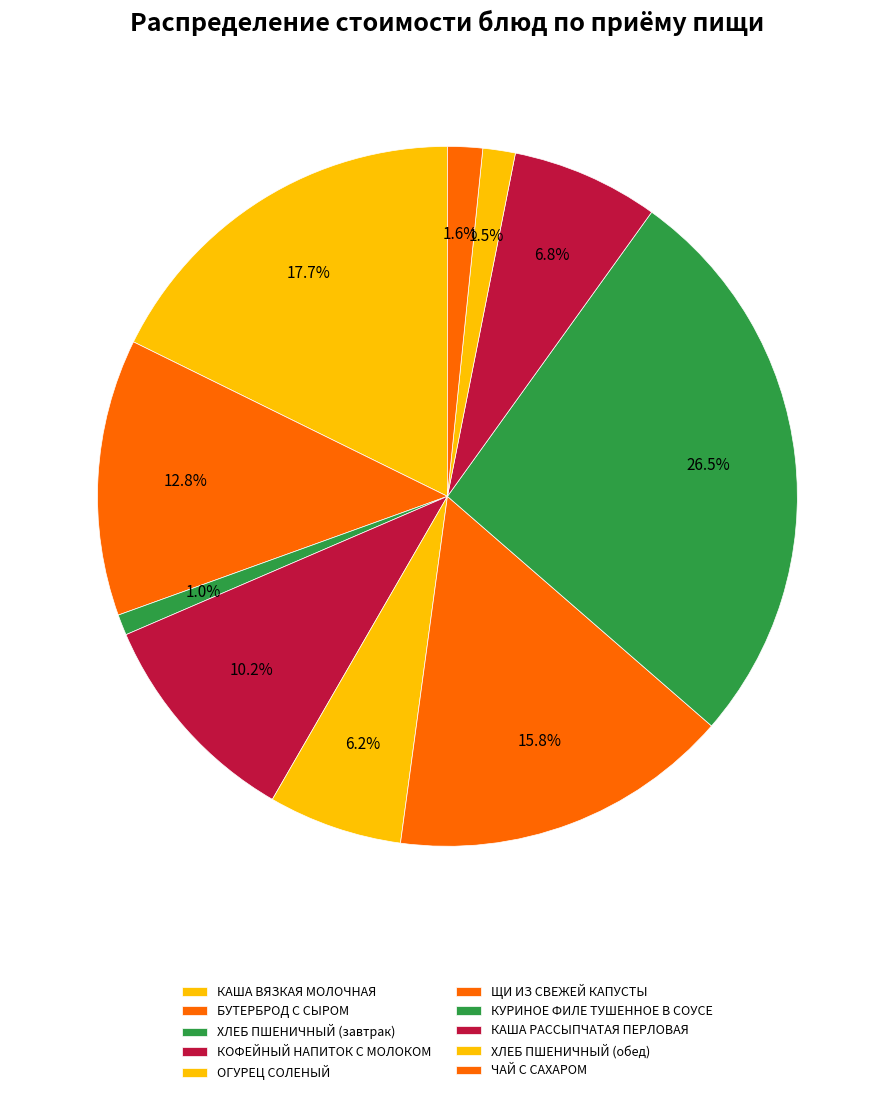

How many segments does this pie chart have?

10